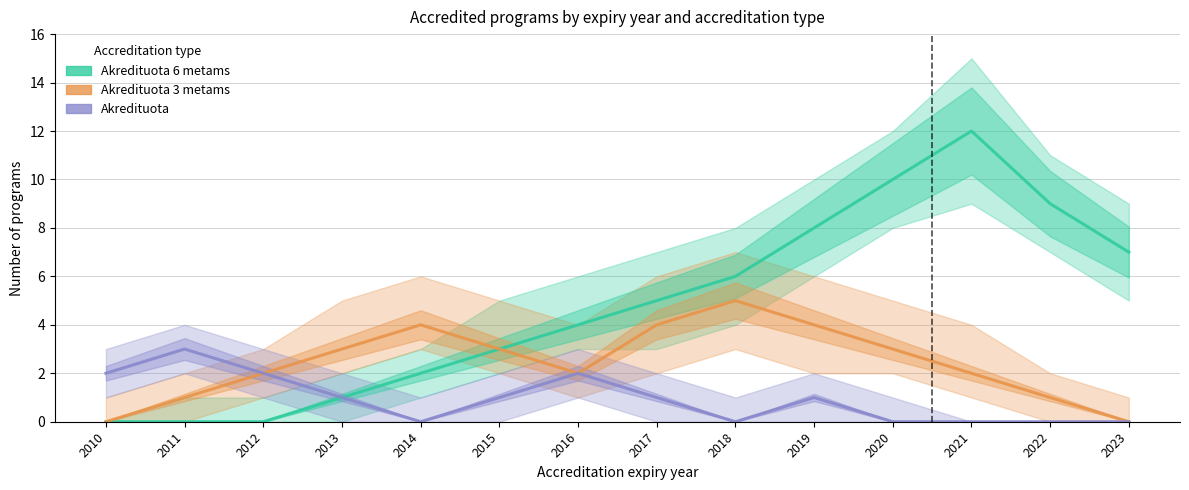

How many interior local peaks does the Akredituota 3 metams series have?

2